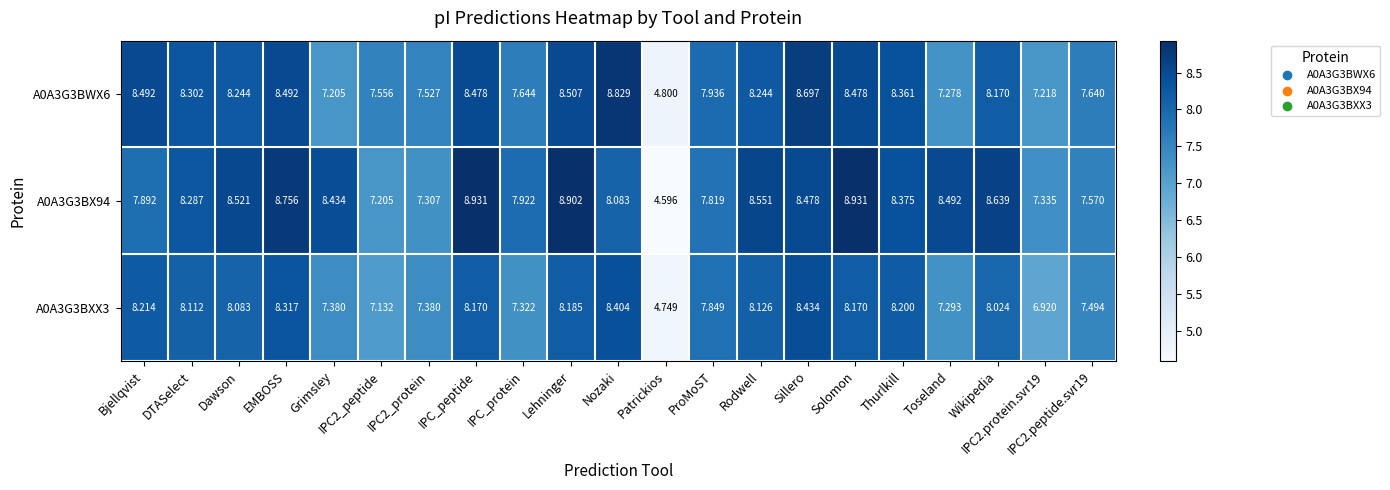

Which category has the lowest value in the A0A3G3BXX3 series?

Patrickios